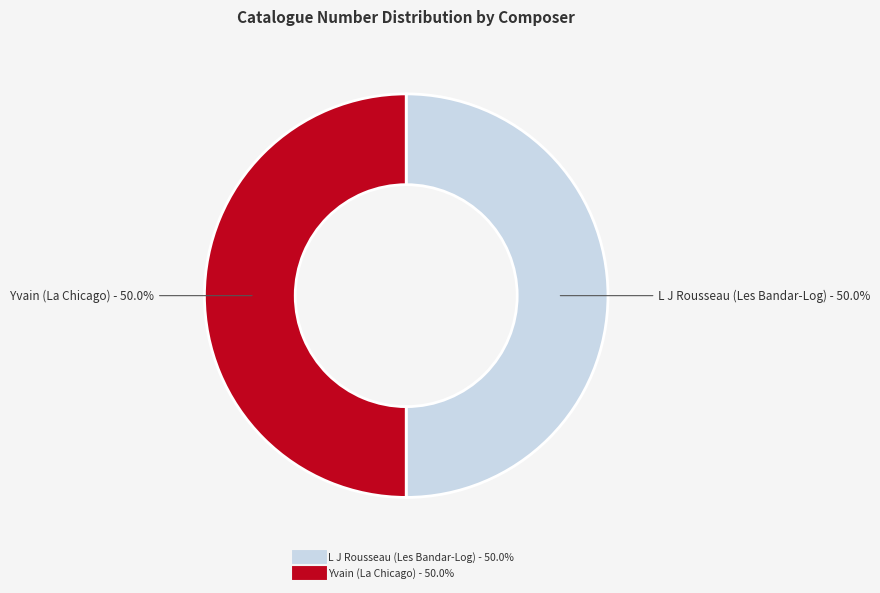

What is the ratio of the value at Yvain (La Chicago) to the value at L J Rousseau (Les Bandar-Log)?

1.0